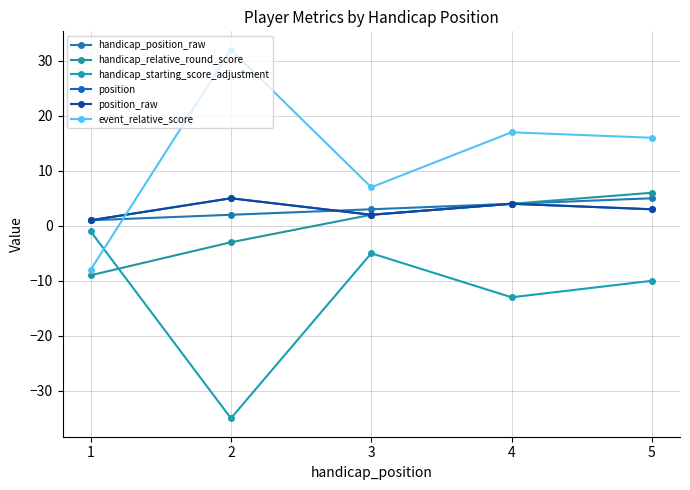

What is the difference between the second highest and minimum values in the handicap_relative_round_score series?

13